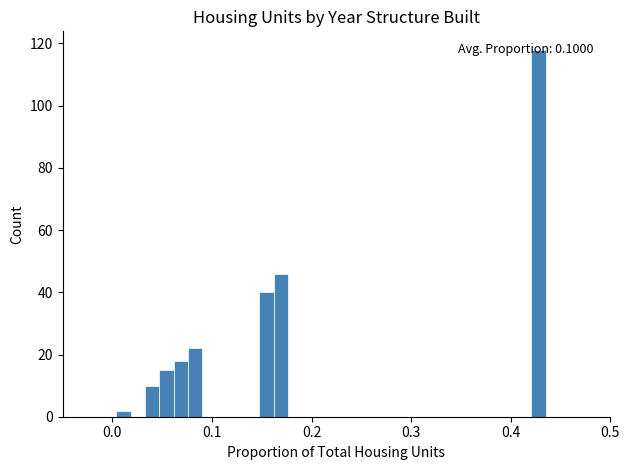

Around what value on the x-axis is the tallest bar? Give the approximate position of its centre, as read against the axis.

0.43